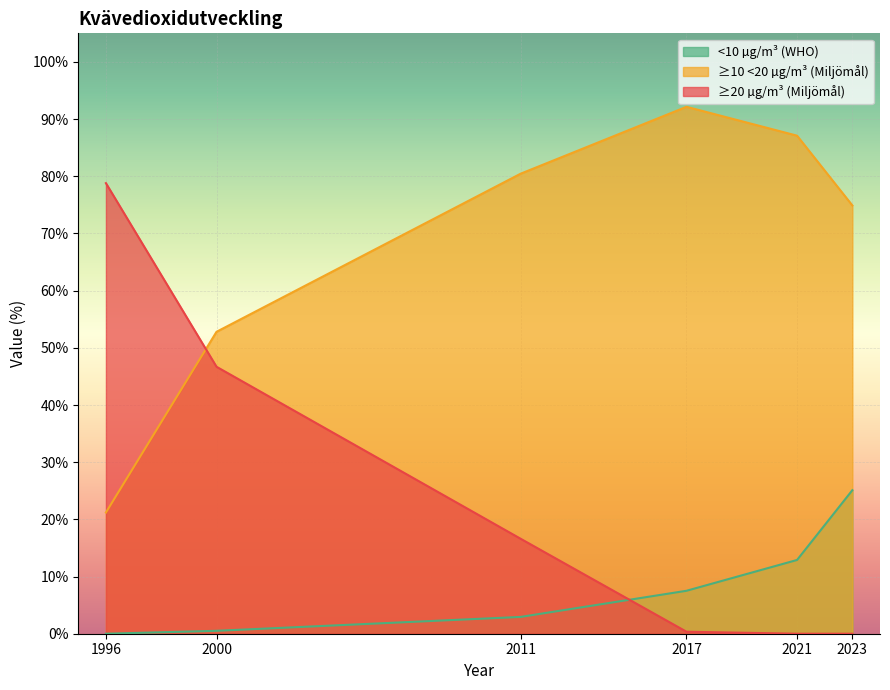

What is the difference between the maximum and minimum values in the ≥20 µg/m³ (Miljömål) series?

78.8